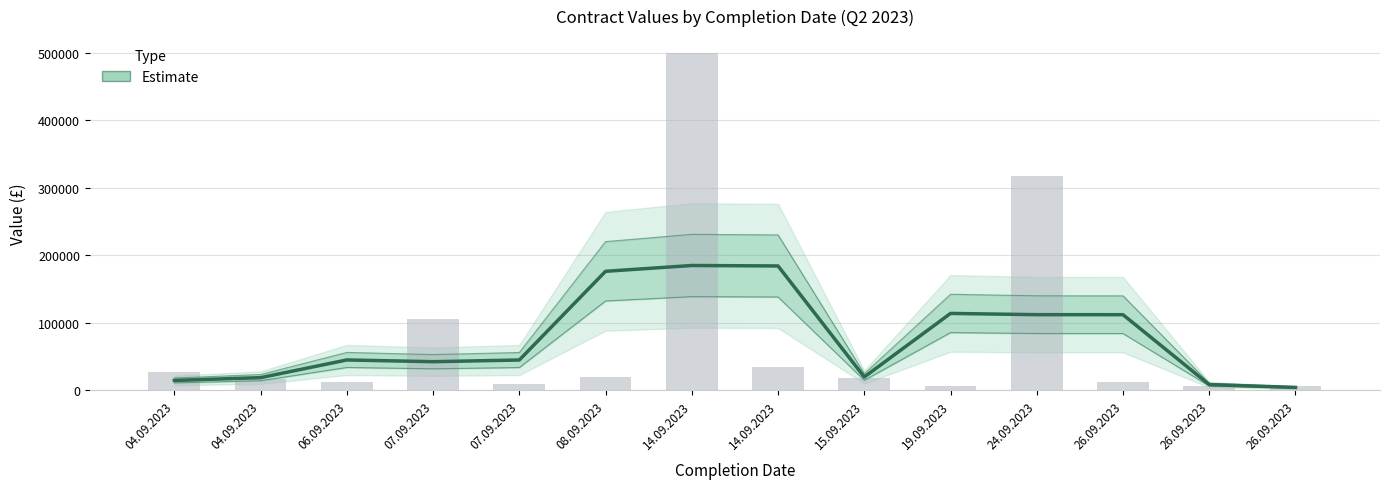

What is the minimum value shown in the chart?

3939.2